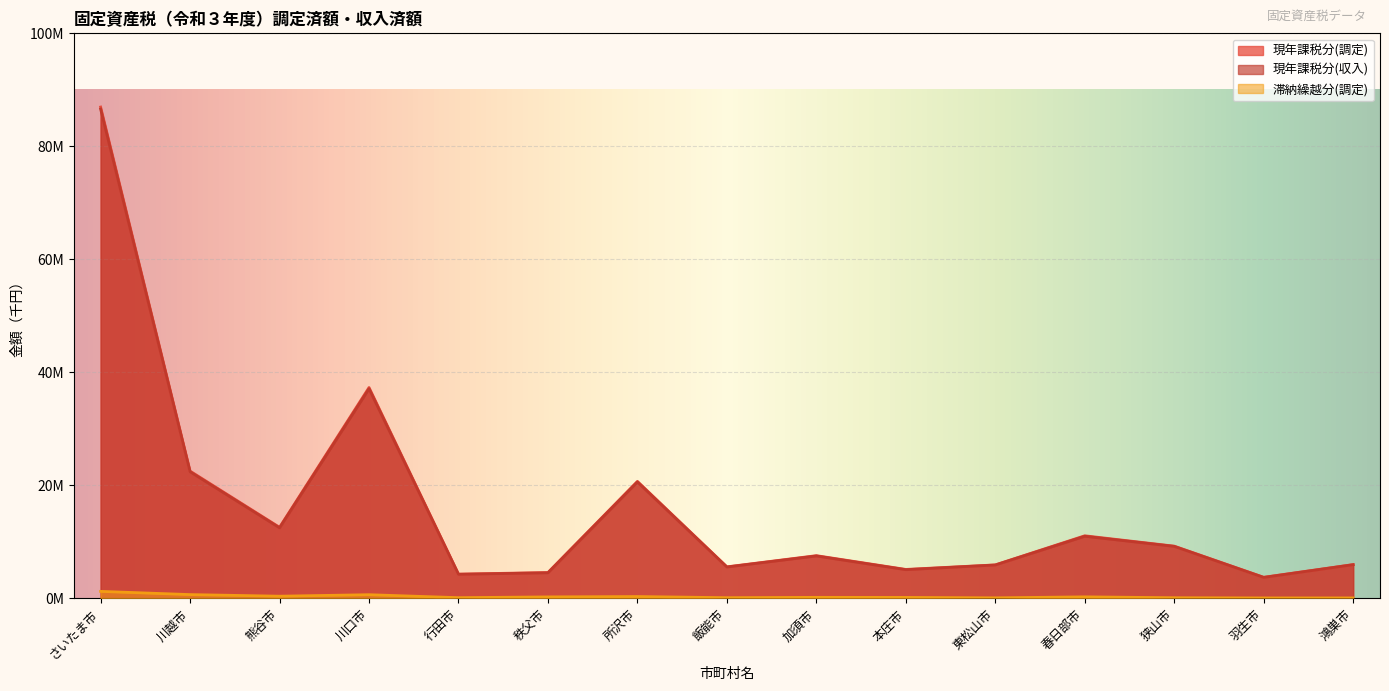

What is the smallest value displayed?

67982